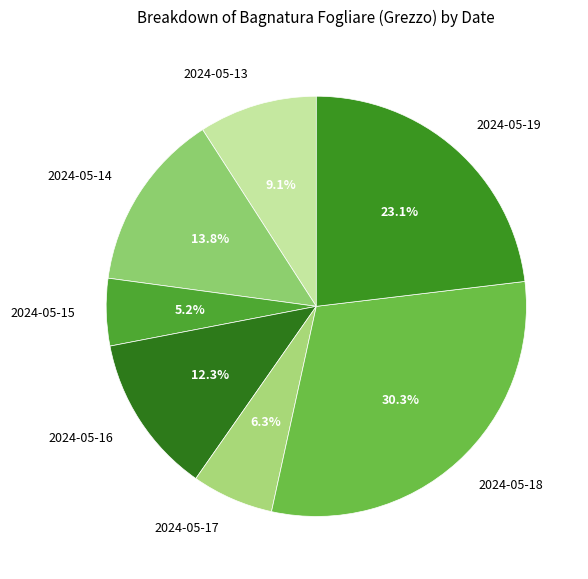

To the nearest percent, what is the difference between the 2024-05-16 and 2024-05-15 slice percentages?

7%